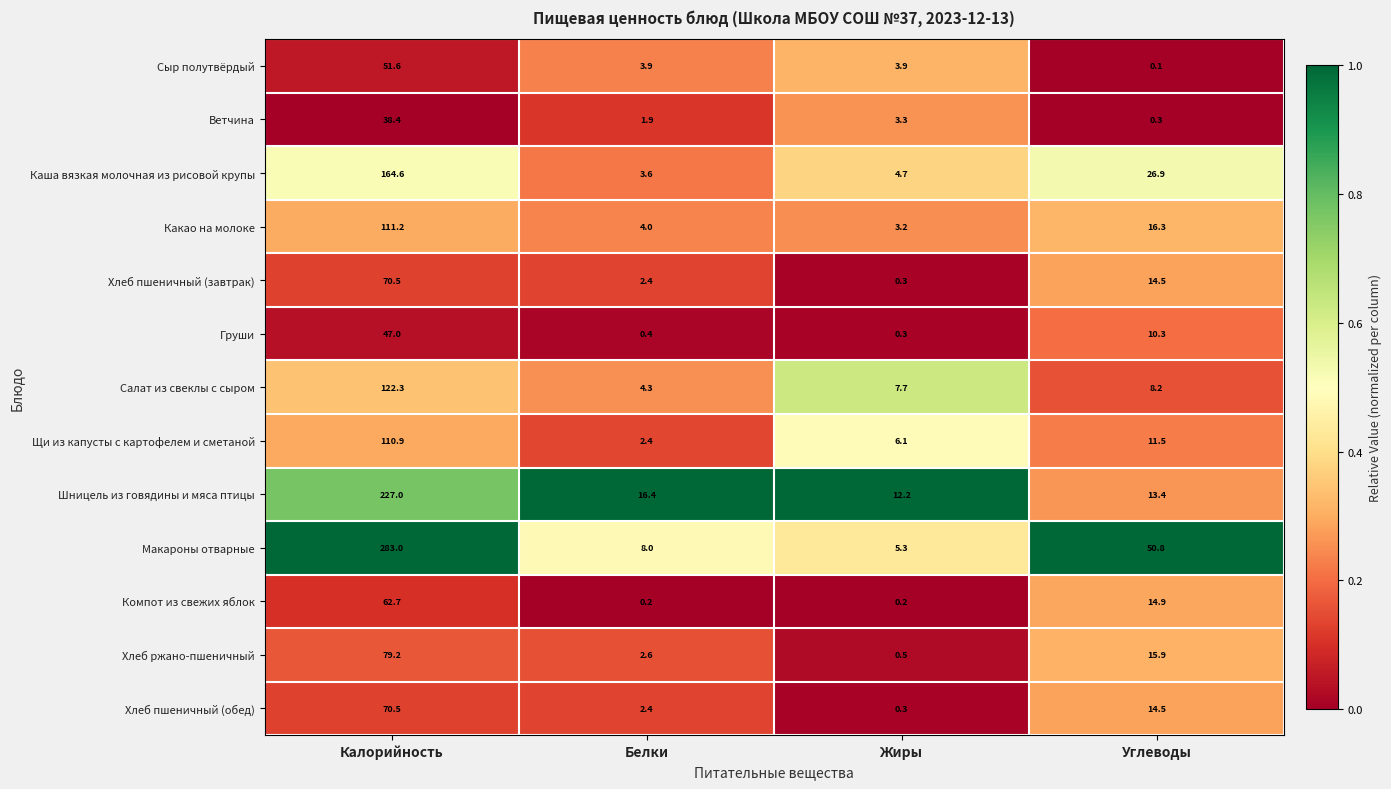

What is the total value across all series at Калорийность?

1438.9